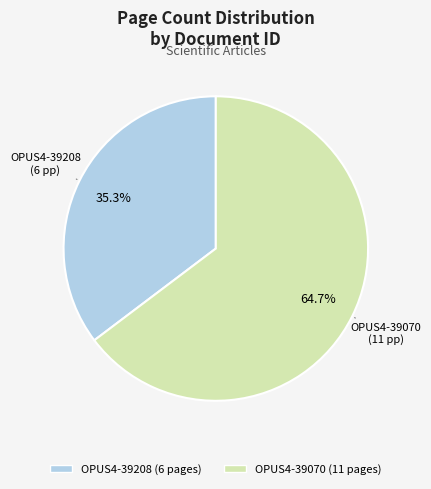

What is the smallest slice in the pie chart?

OPUS4-39208